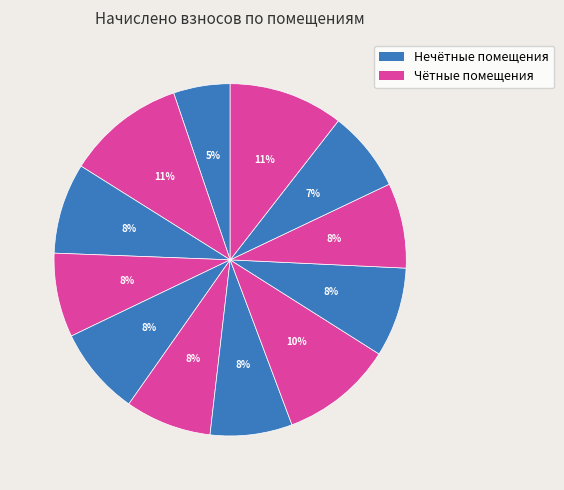

To the nearest percent, what is the average slice percentage?

8%